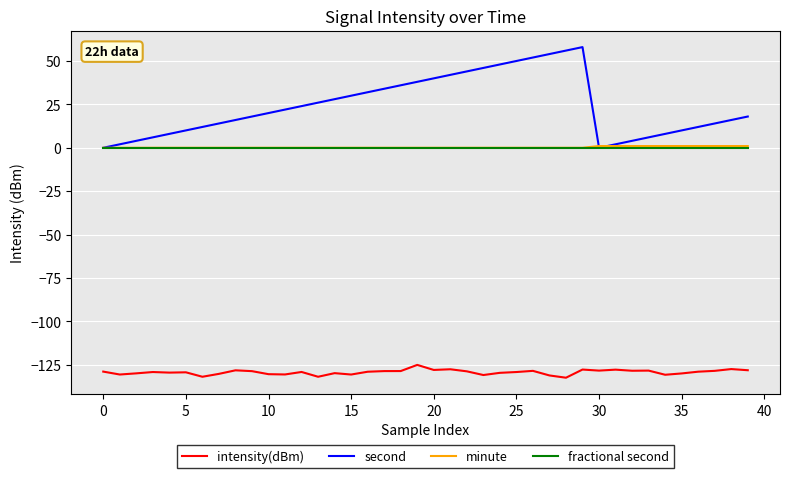

True or false: fractional second and intensity(dBm) intersect in this chart.

False